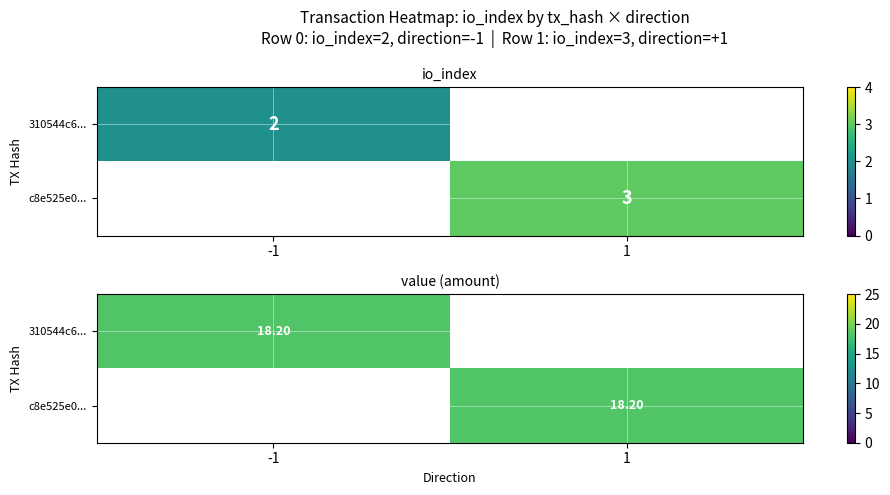

How many values in 310544c6090b81798797da3f9d9755d27e60239 are below zero?

1